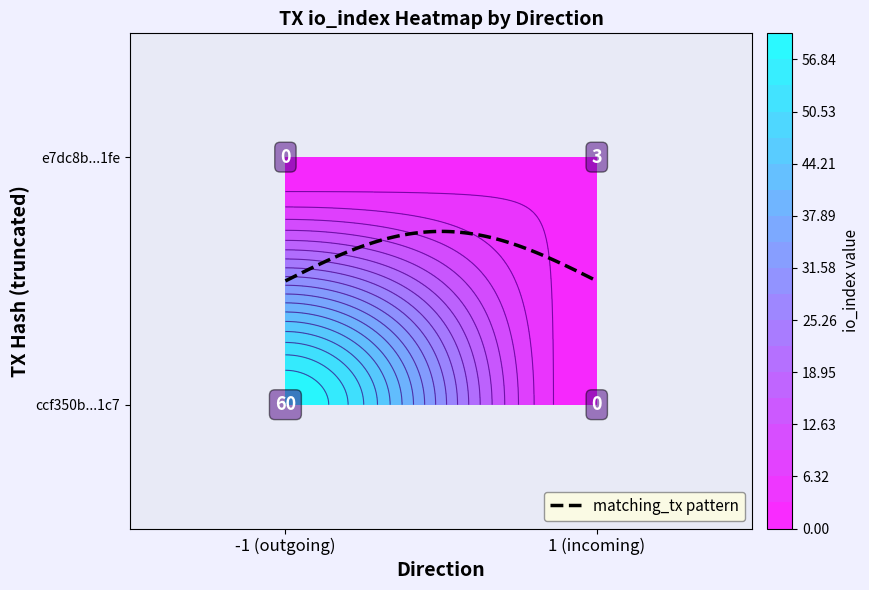

List the series in order of their overall mean, highest first.

ccf350b47576803605ad5e4d982c11fc980e1c7, e7dc8b3de460ac09ab852f4c364633aaed3c1fe